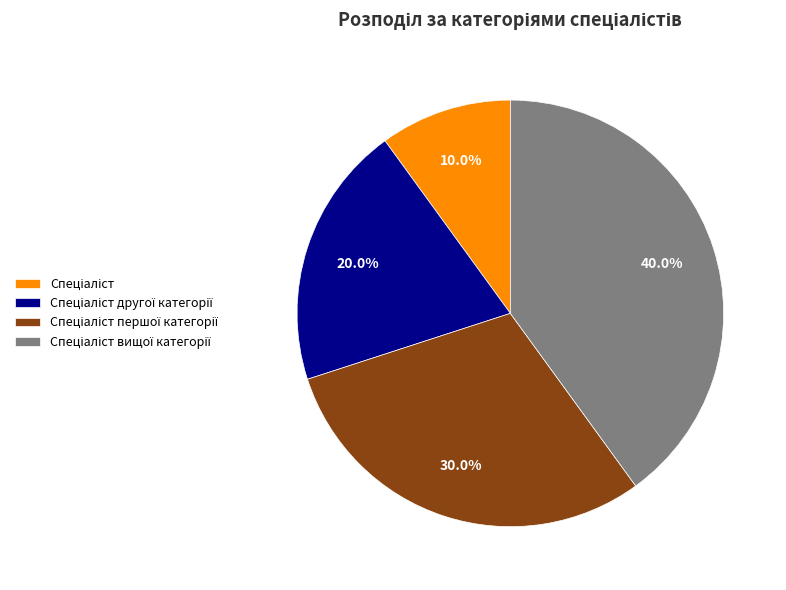

Is there a majority slice in this chart?

No